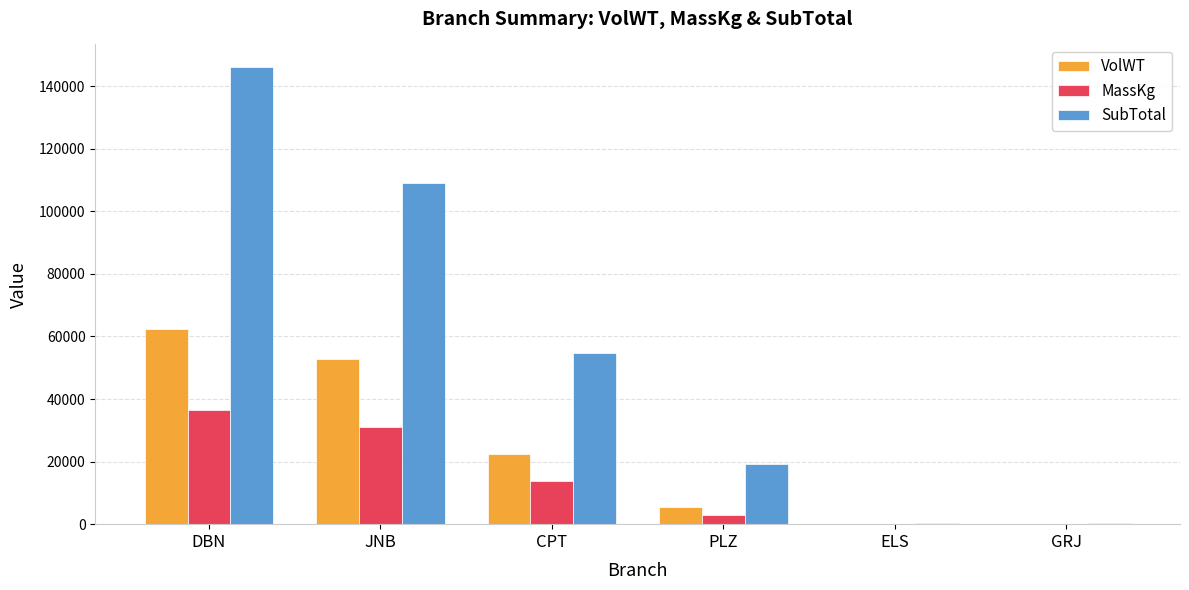

Is the value of VolWT at CPT greater than the value of SubTotal at ELS?

Yes